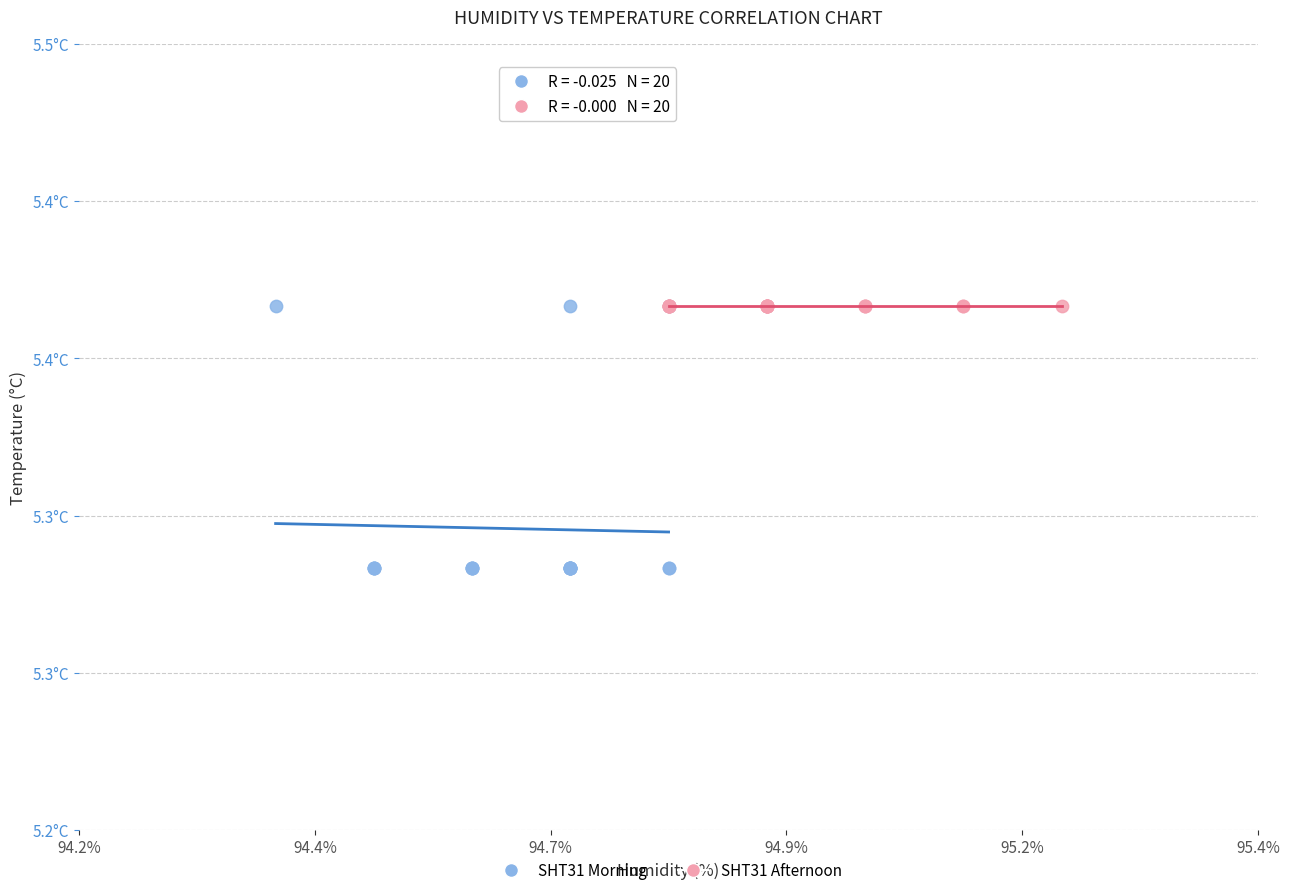

Which series reaches the minimum Y coordinate?

SHT31 Morning